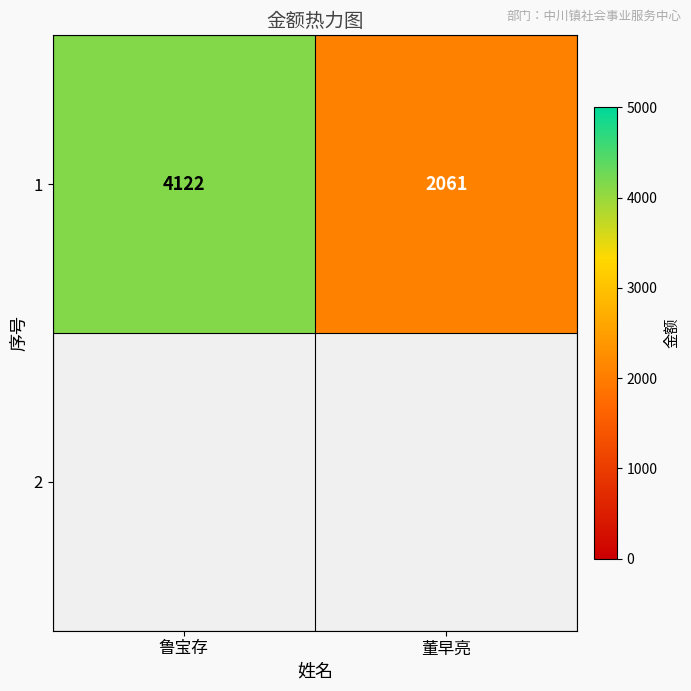

Reading right to left, what are all the values shown in this chart?

2061	4122